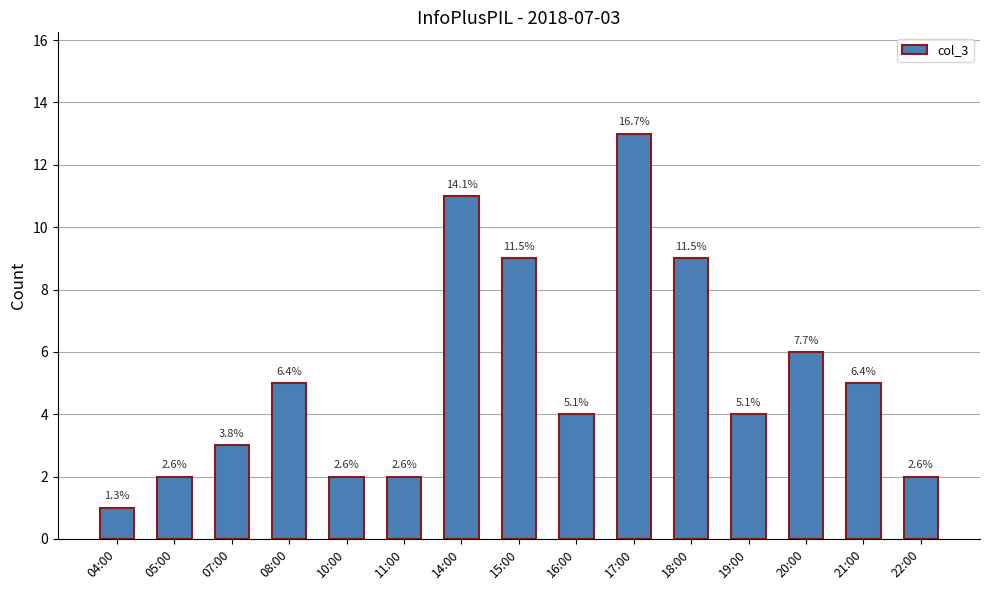

How many bars are there in total?

15